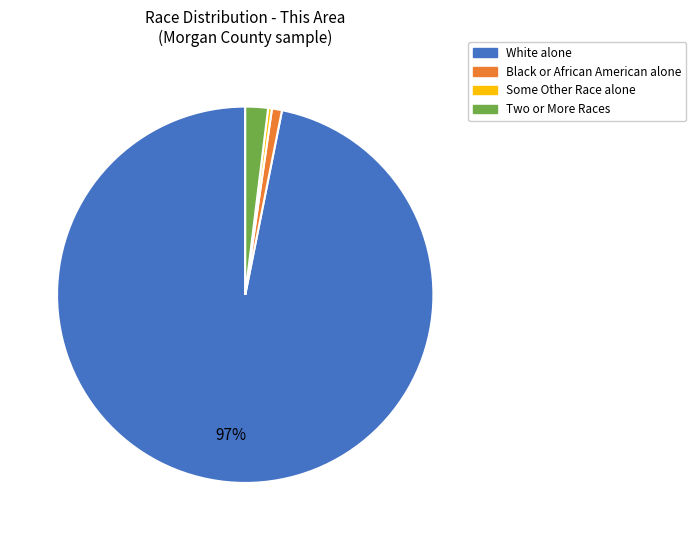

Does any single category account for the majority?

Yes